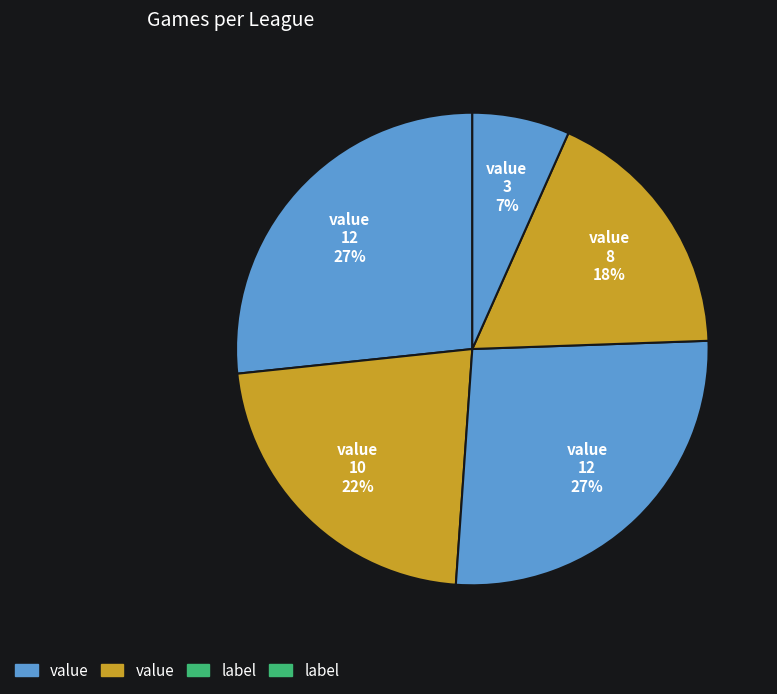

How many segments does this pie chart have?

5